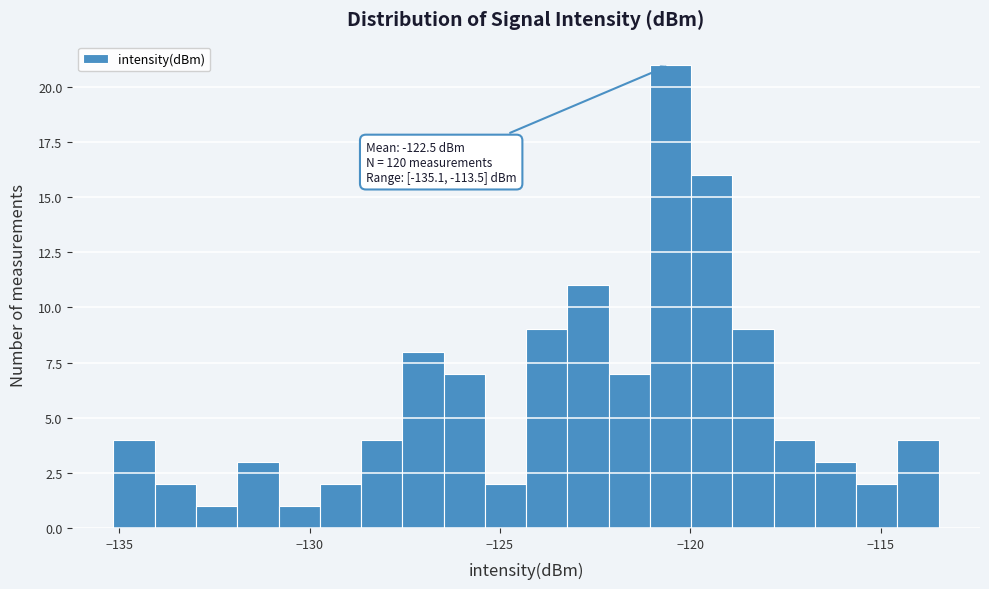

Read against the x-axis, roughly where is the centre of the tallest bar?

-120.5